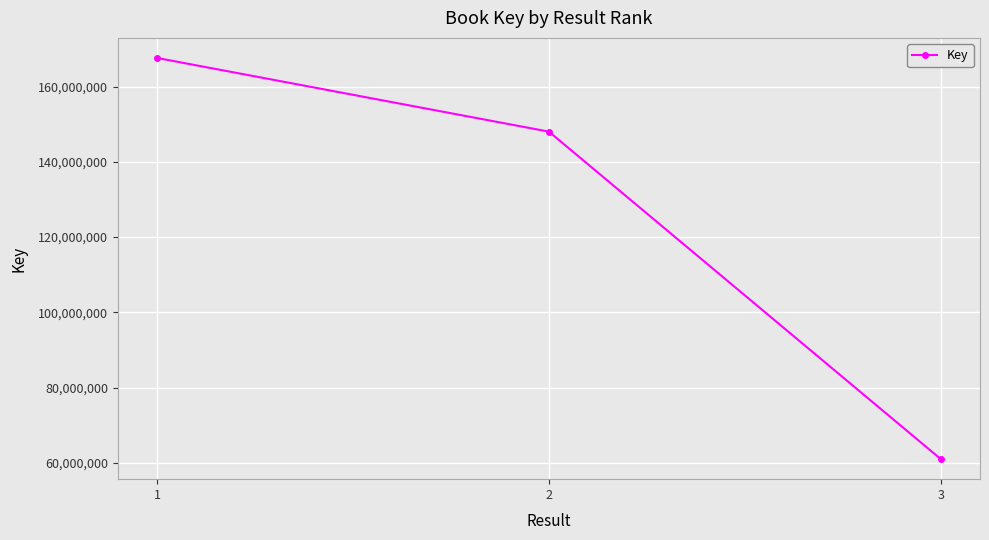

What is the sum of all values?

376640975